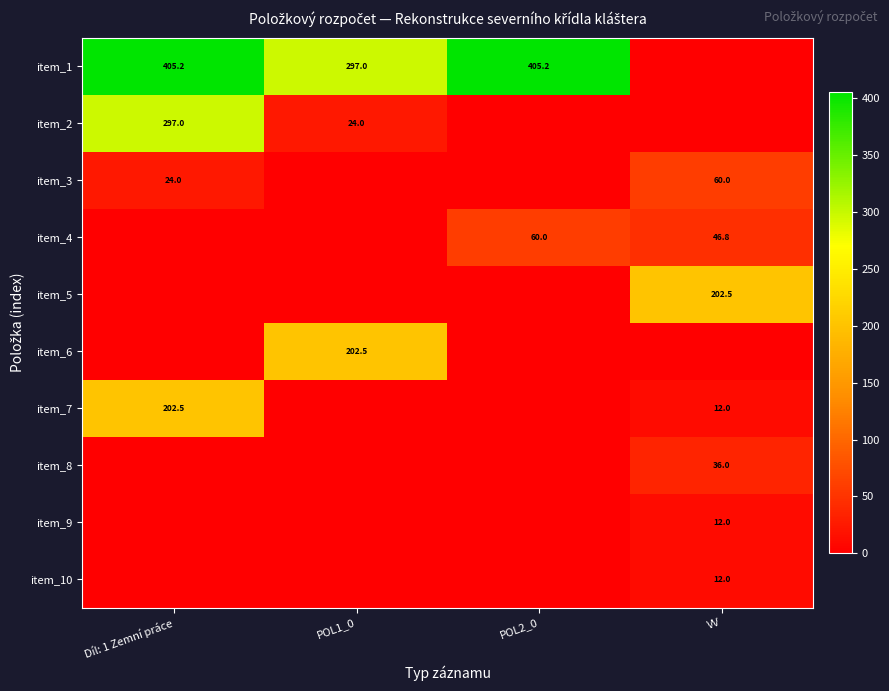

True or false: item_5 has a value of 202.5 at VV.

True